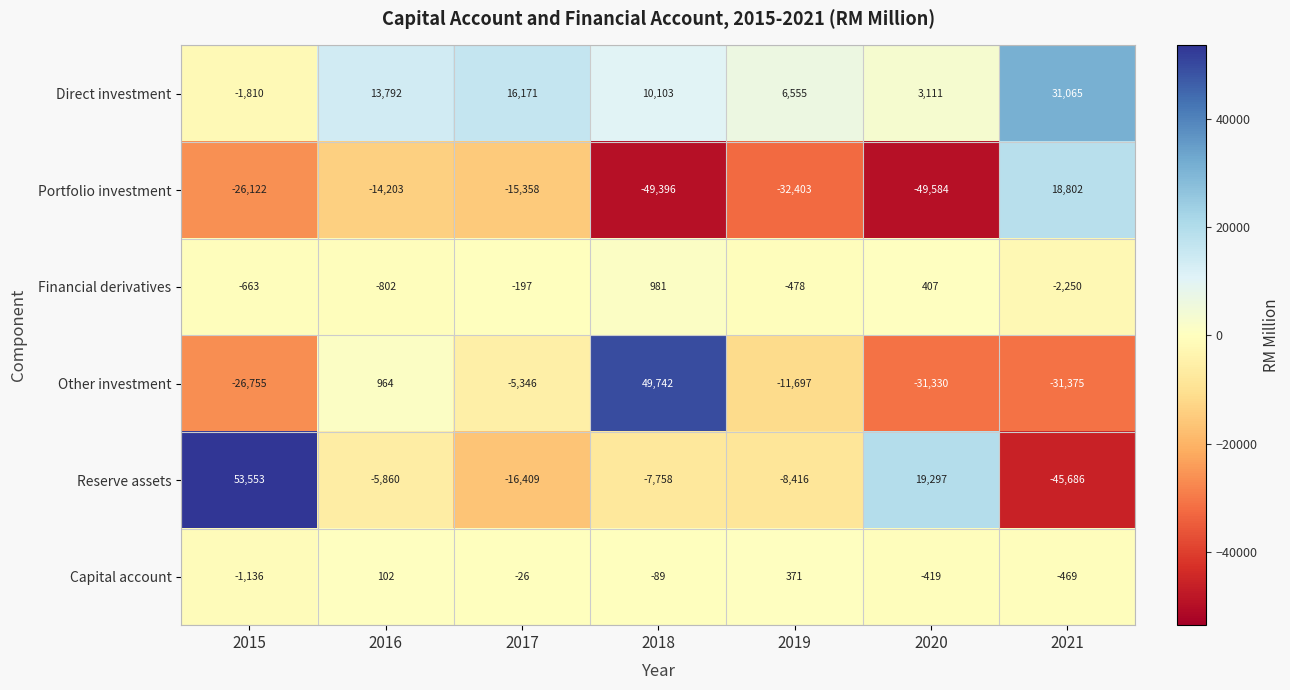

Is it true that Capital account equals 371 at 2019?

True